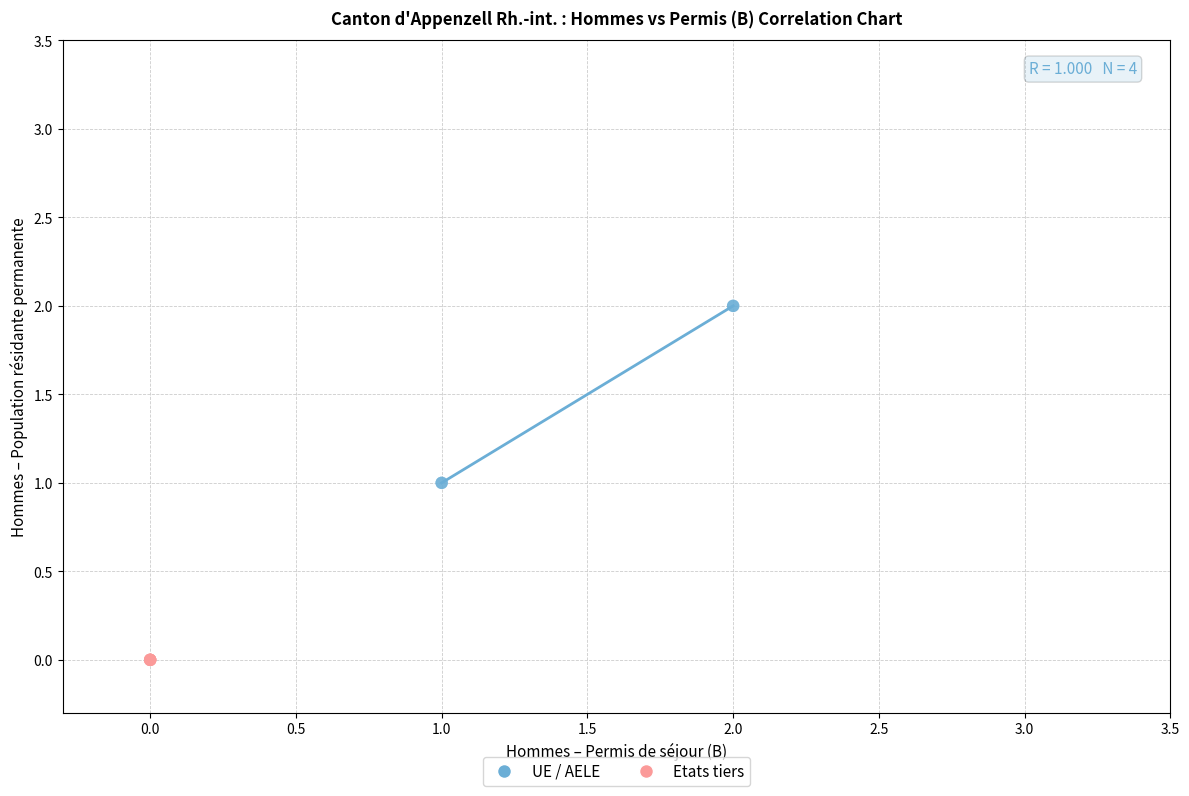

Which series reaches the minimum Y coordinate?

Etats tiers